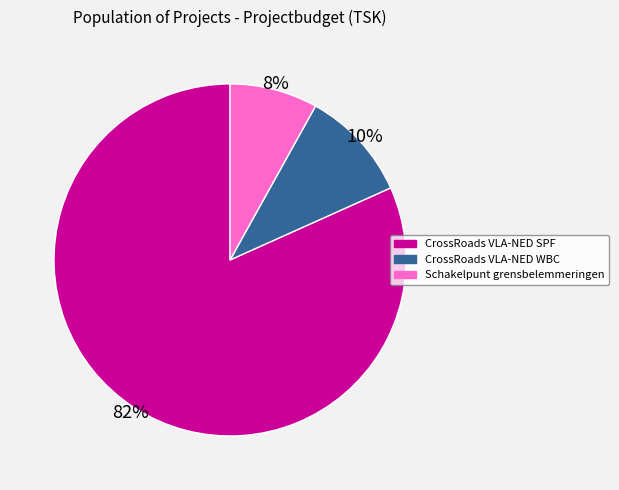

To the nearest percent, what is the difference between the Schakelpunt grensbelemmeringen and CrossRoads VLA-NED WBC slice percentages?

2%